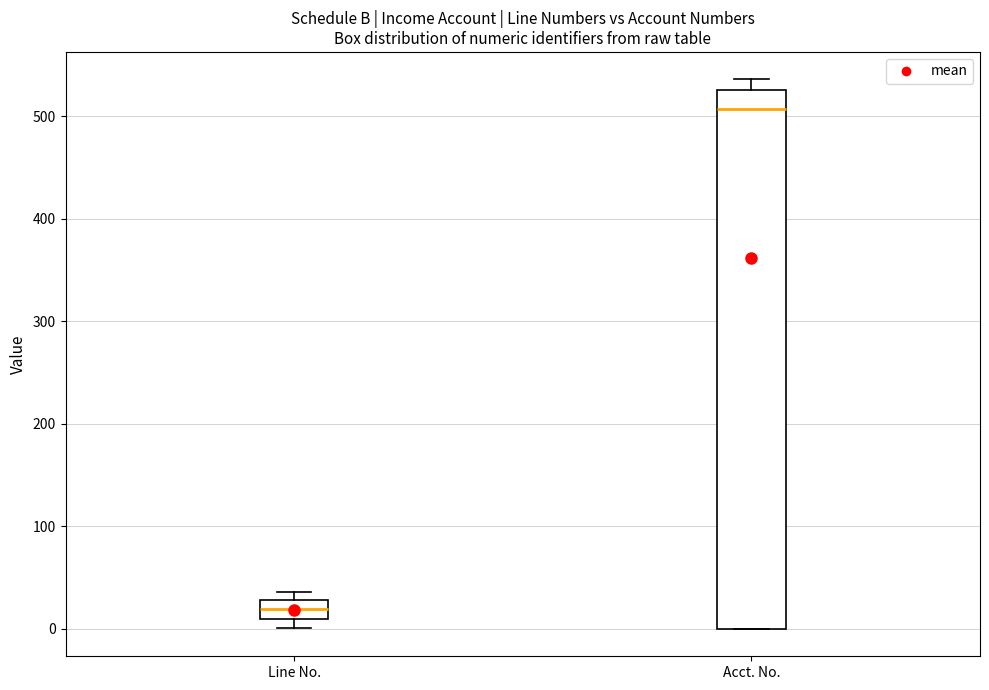

Where is the lower edge of the box for Acct. No. on the y-axis? The values are not printed on the chart, so give them approximately, as read against the axis.

0